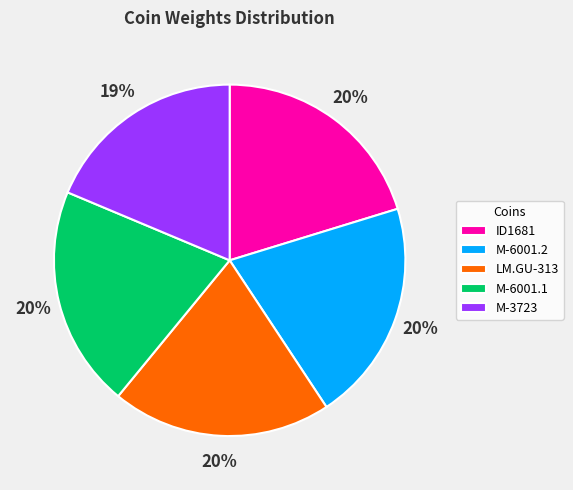

To the nearest percent, what is the combined percentage of ID1681 and LM.GU-313?

40%